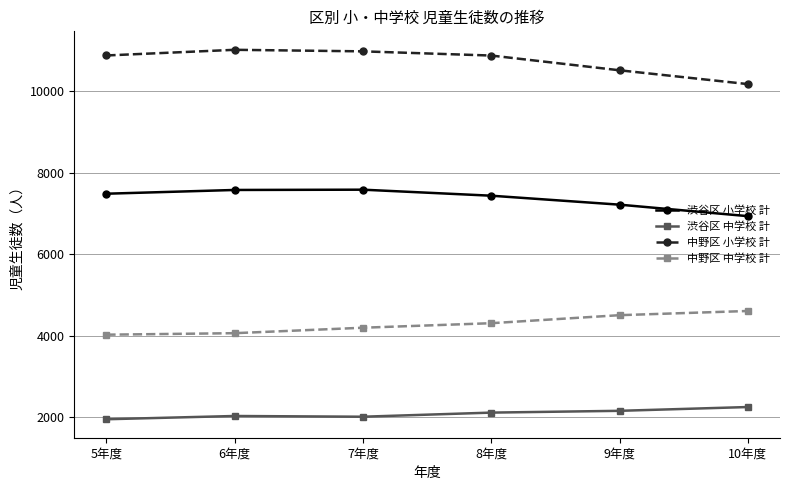

What is the highest value of the 渋谷区 中学校 計 series?

2251